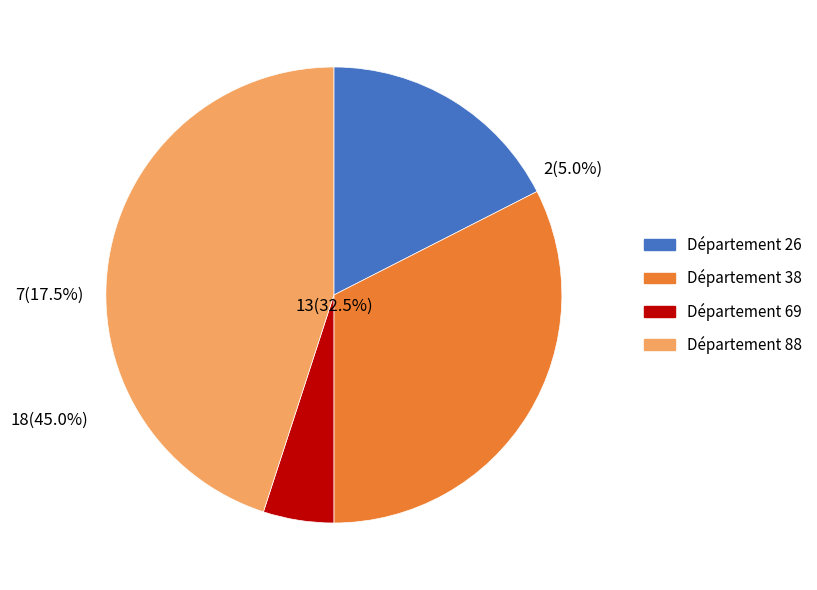

To the nearest percent, what is the difference between the 26 and 38 slice percentages?

15%